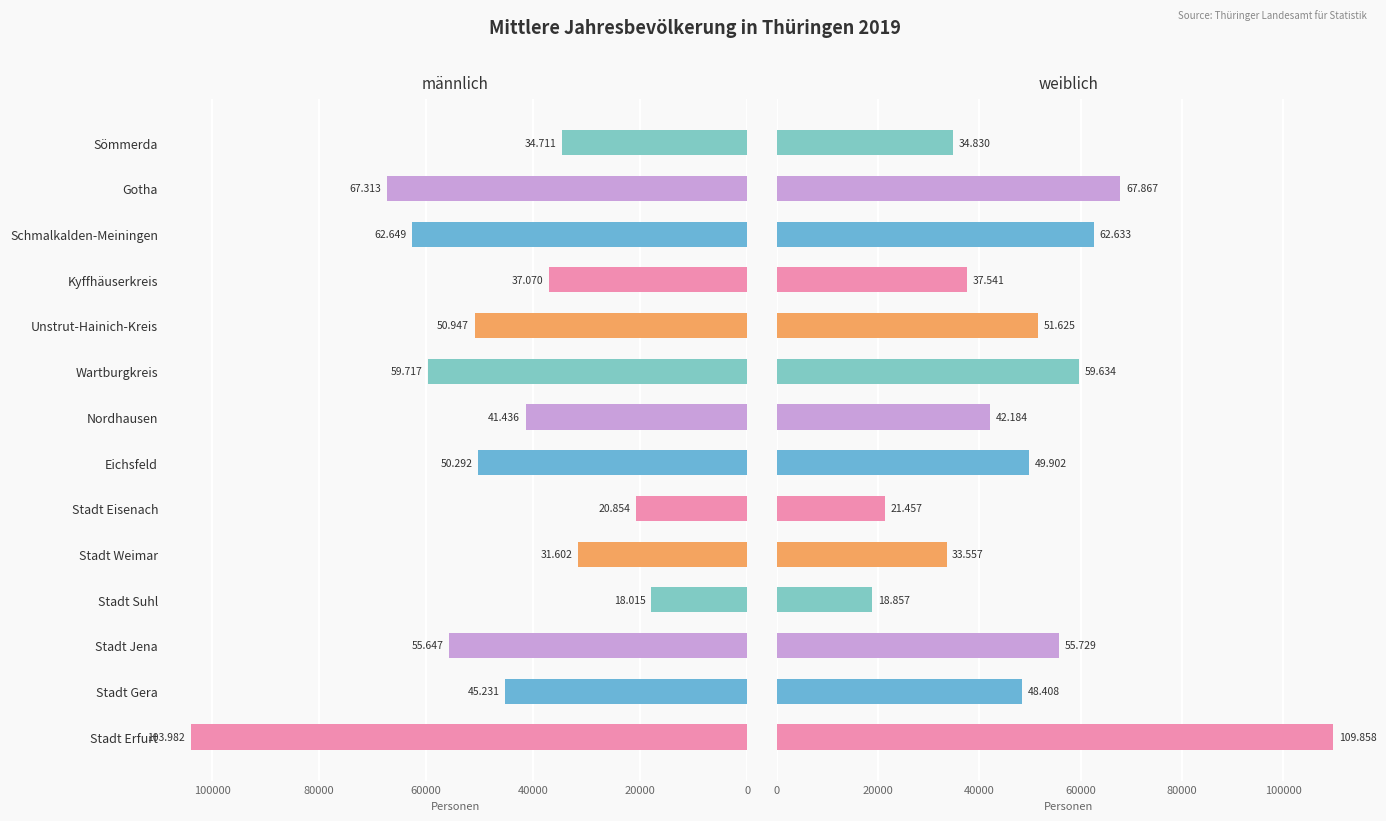

Is it true that weiblich equals 18857 at Stadt Suhl?

True